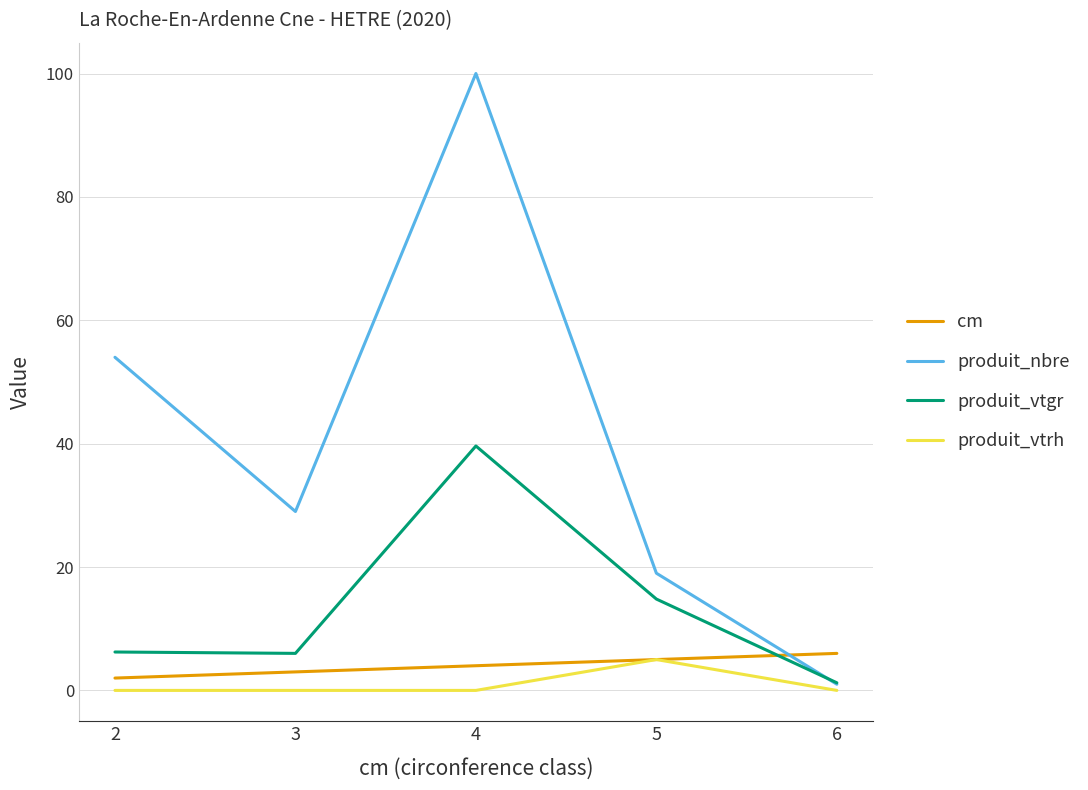

Where is cm nearest to the value 4?

4